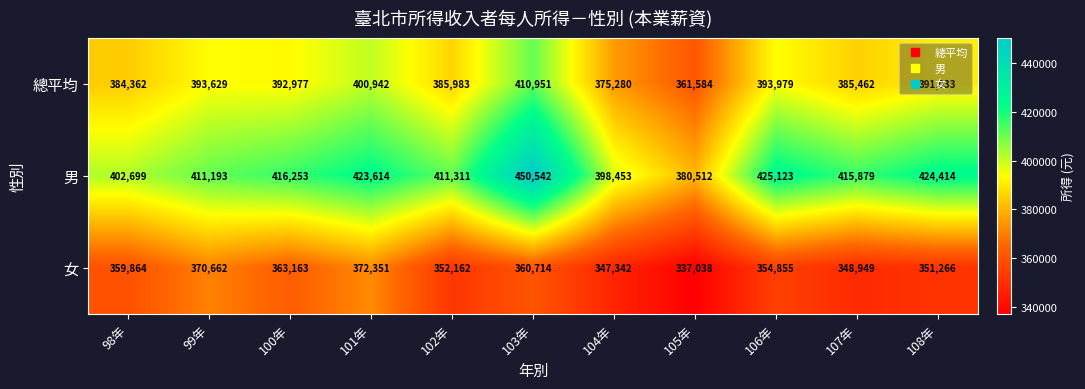

At which category does the chart reach its peak across all series?

103年